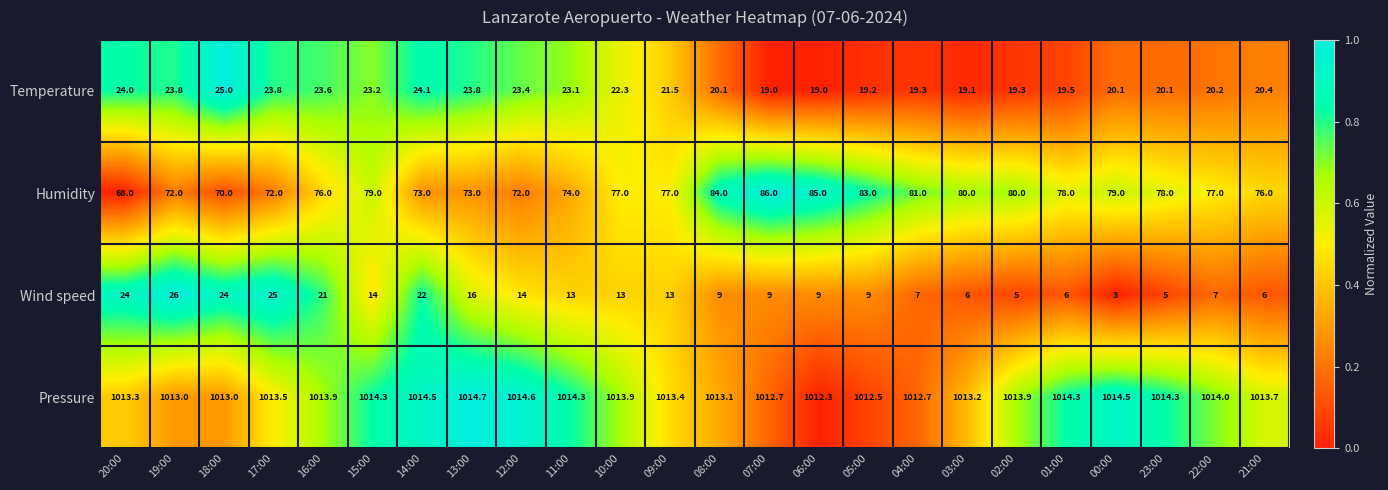

At 12:00, list the series in order from smallest to largest.

Wind speed, Temperature, Humidity, Pressure